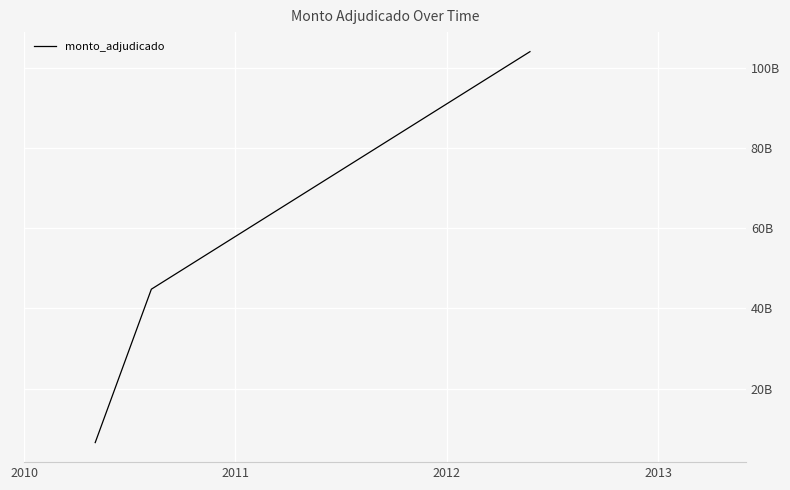

What is the maximum value shown in the chart?

103955400000